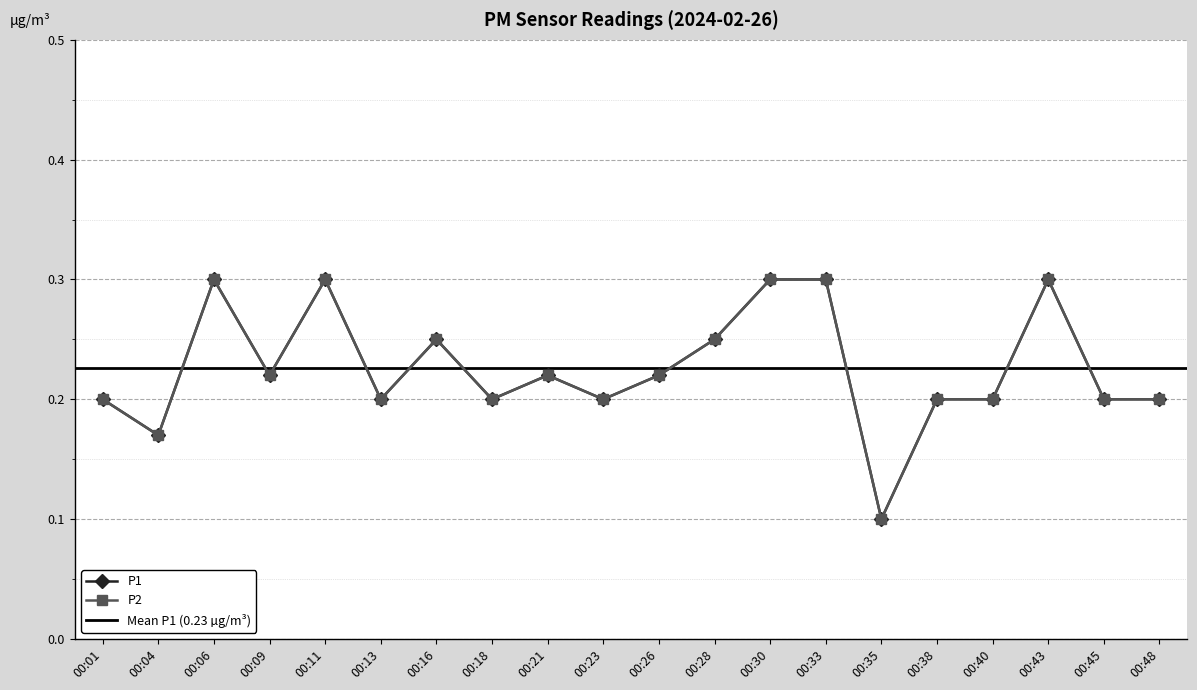

True or false: P1 has a value of 0.2 at 00:33.

False